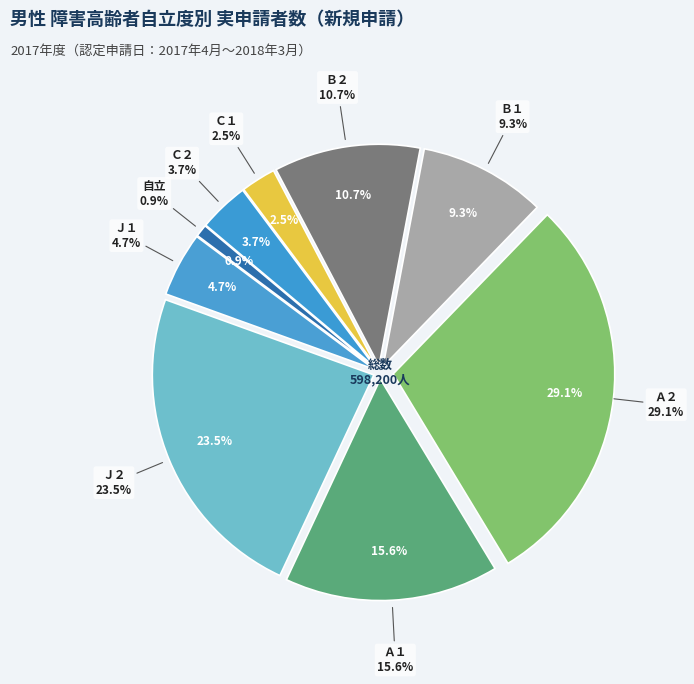

Is there a majority slice in this chart?

No